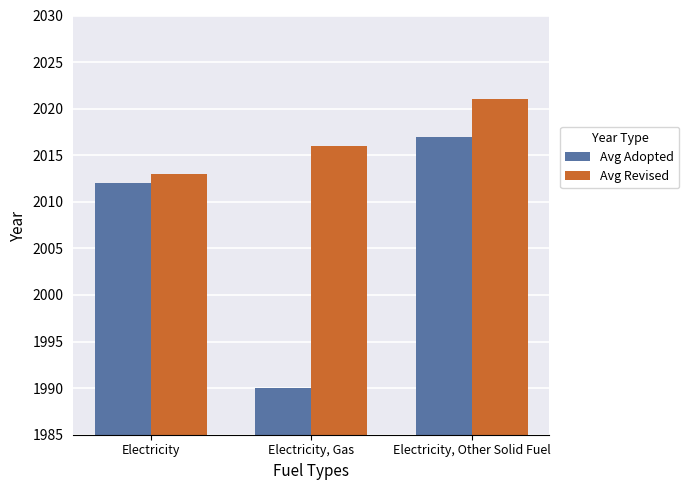

What is the highest value of the Avg Adopted series?

2017